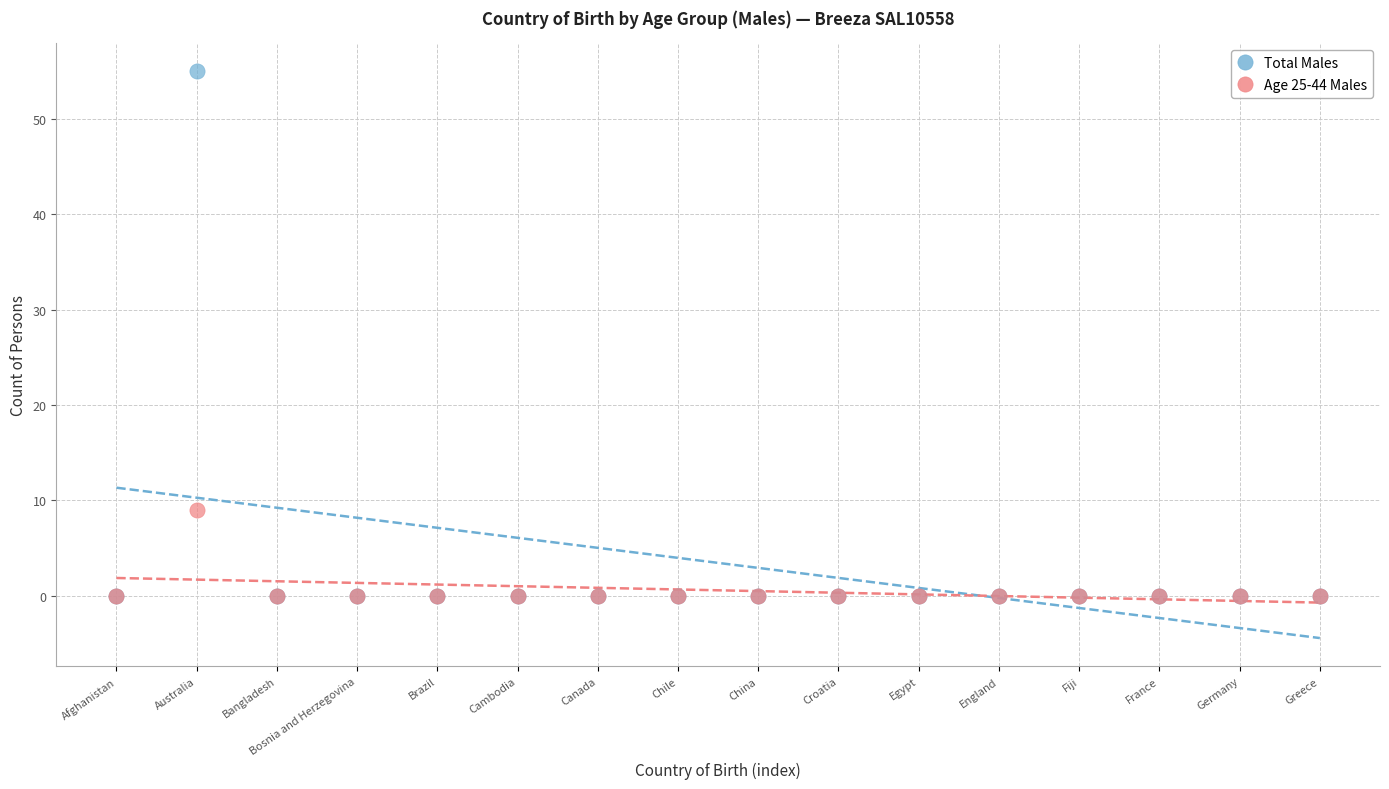

Across all series, what Y value is closest to 27?

9